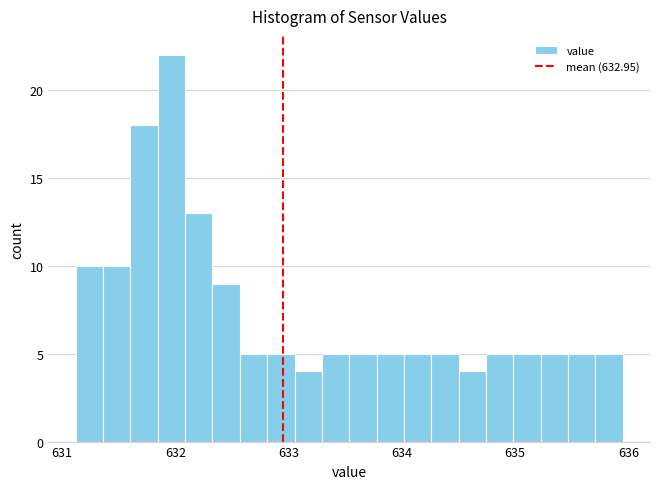

Around what value on the x-axis is the tallest bar? Give the approximate position of its centre, as read against the axis.

632.0